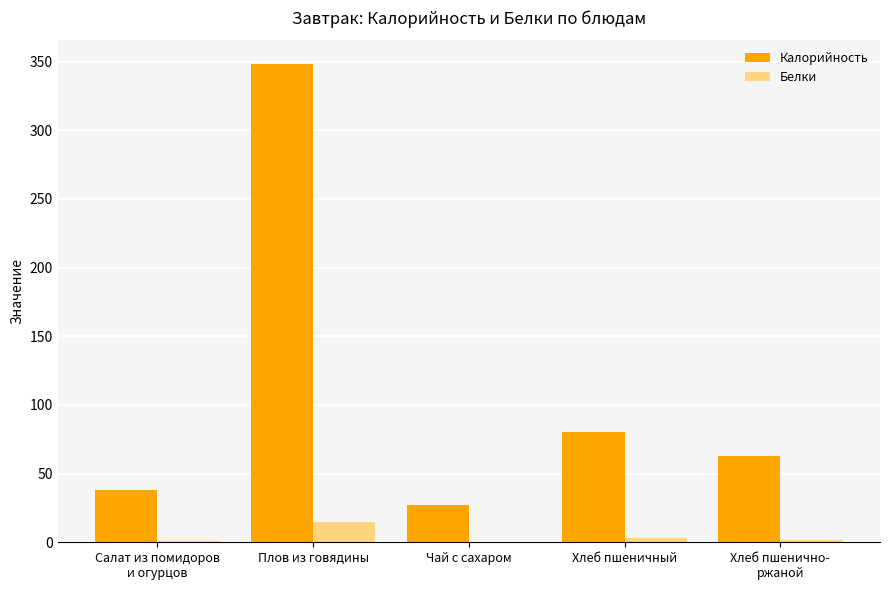

What is the difference between the Калорийность values at Салат из помидоров
и огурцов and Плов из говядины?

310